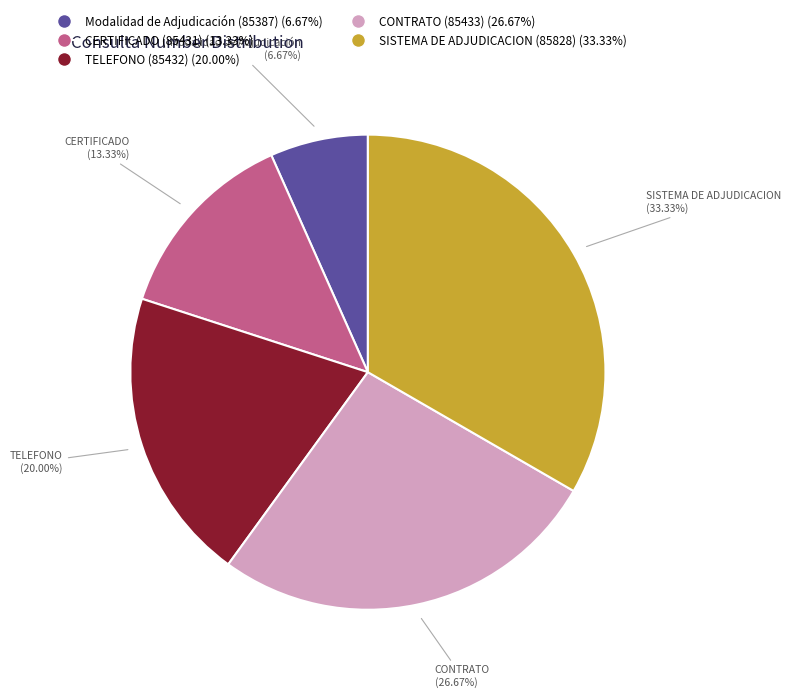

What is the total percentage of TELEFONO (85432) and CERTIFICADO (85431)?

33.3%